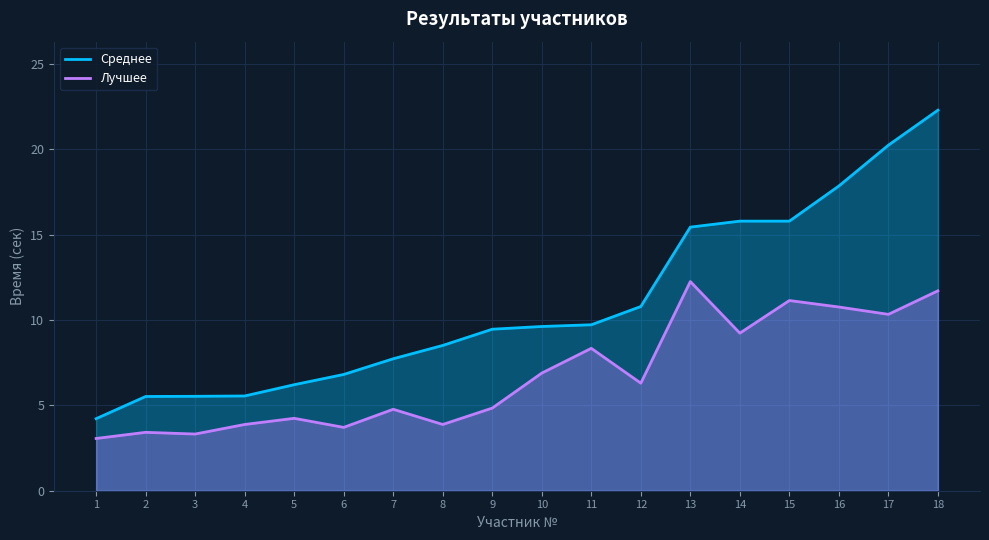

List the series in order of their overall mean, lowest first.

Лучшее, Среднее